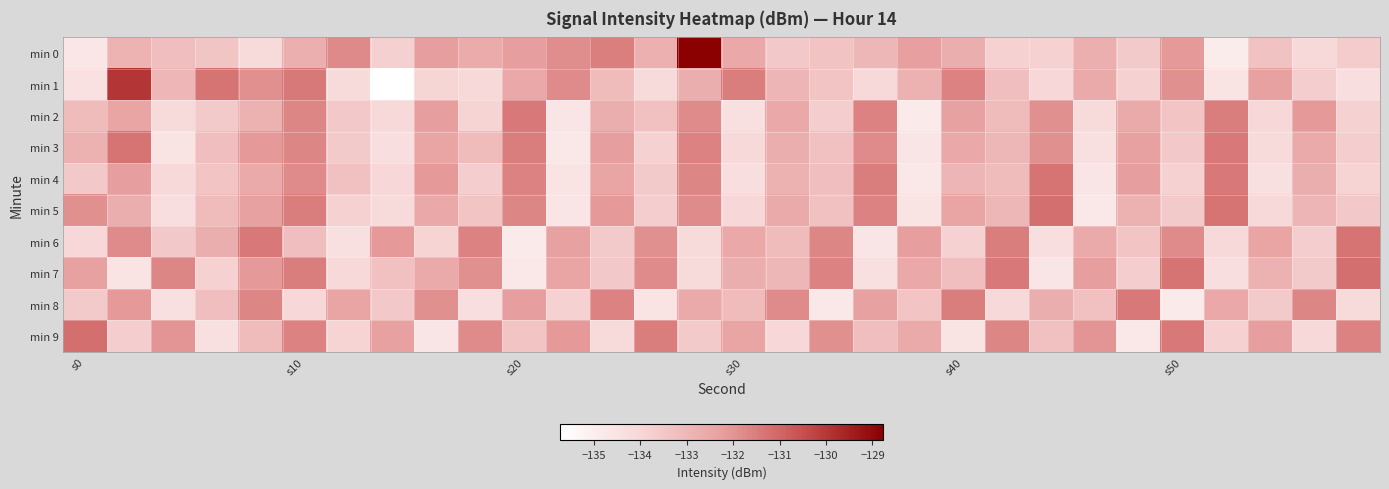

List the series in order of their peak value, lowest first.

min 2, min 8, min 3, min 4, min 6, min 5, min 7, min 9, min 1, min 0